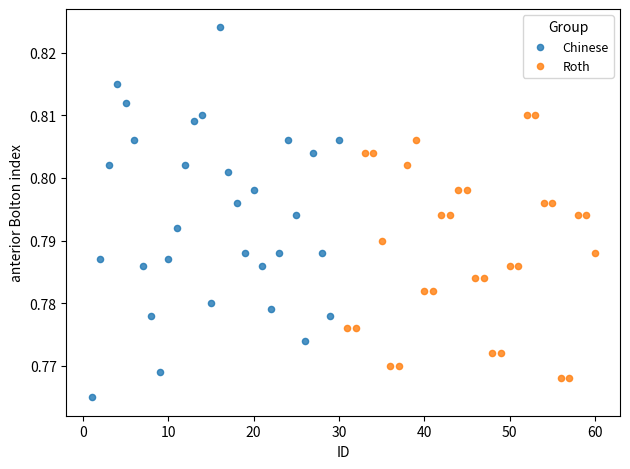

Which series contains the highest Y value?

Chinese